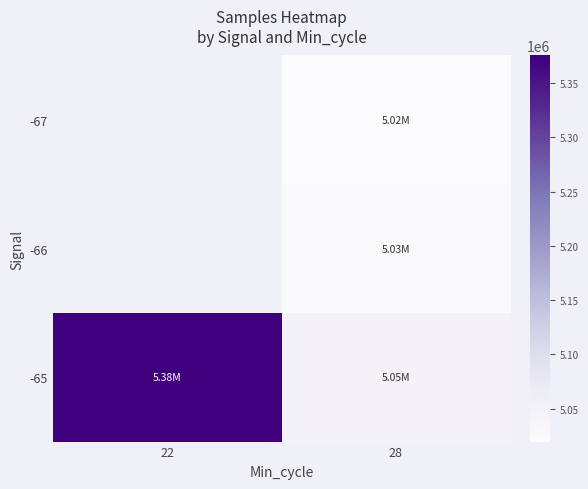

Rank the series by their average value, from lowest to highest.

-67, -66, -65